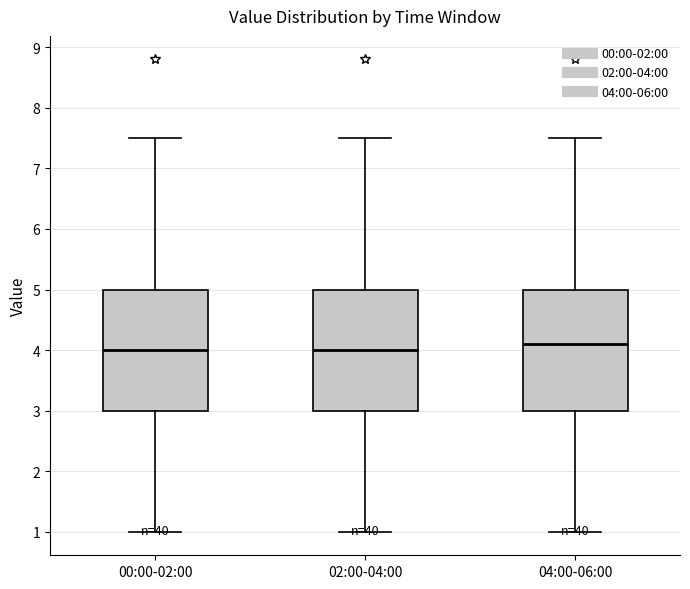

Reading left to right, read every box against the y-axis: the position of its median line, the range the box covers, and the ends of its whiskers. The values are not printed on the chart, so give them approximately, as read against the axis.

00:00-02:00: median 4.0, box 3.0 to 5.0, whiskers 1.0 to 7.5
02:00-04:00: median 4.0, box 3.0 to 5.0, whiskers 1.0 to 7.5
04:00-06:00: median 4.1, box 3.0 to 5.0, whiskers 1.0 to 7.5